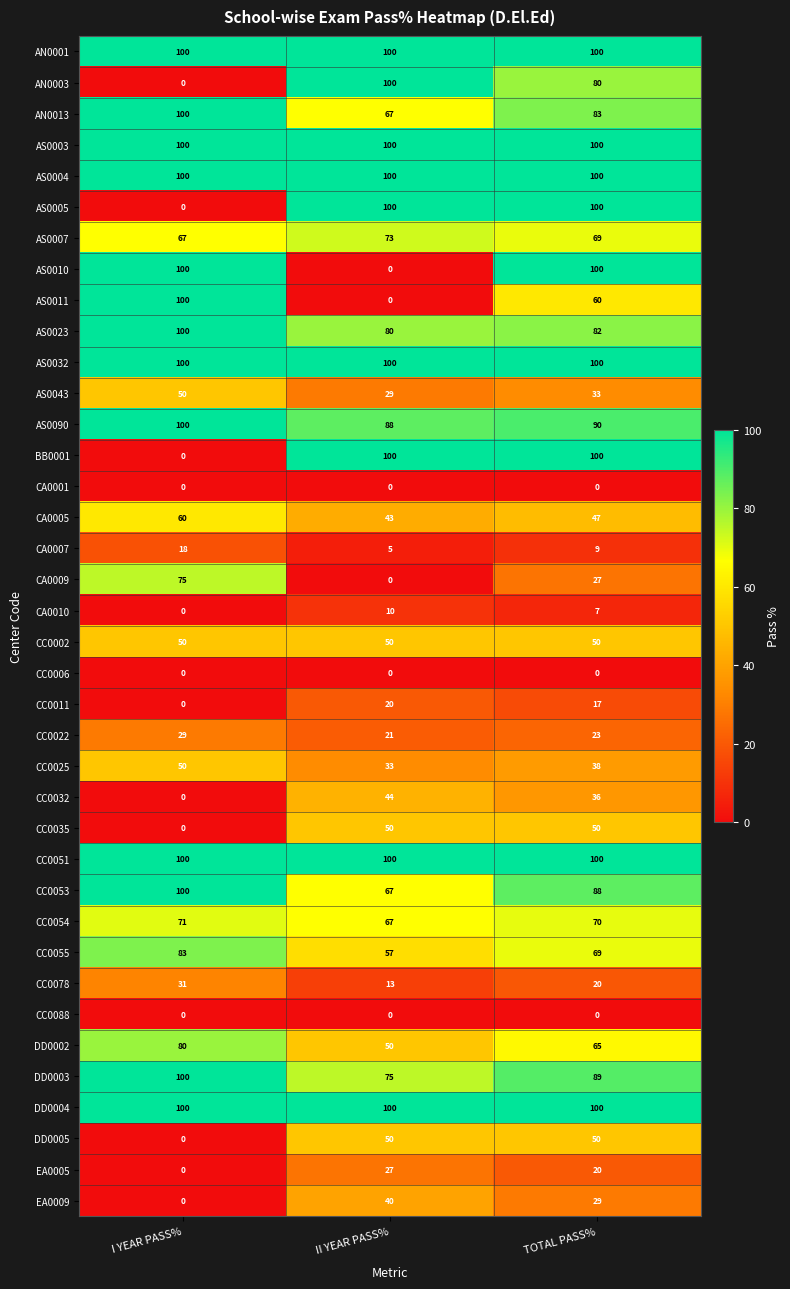

True or false: DD0005 has a value of 50 at TOTAL PASS%.

True